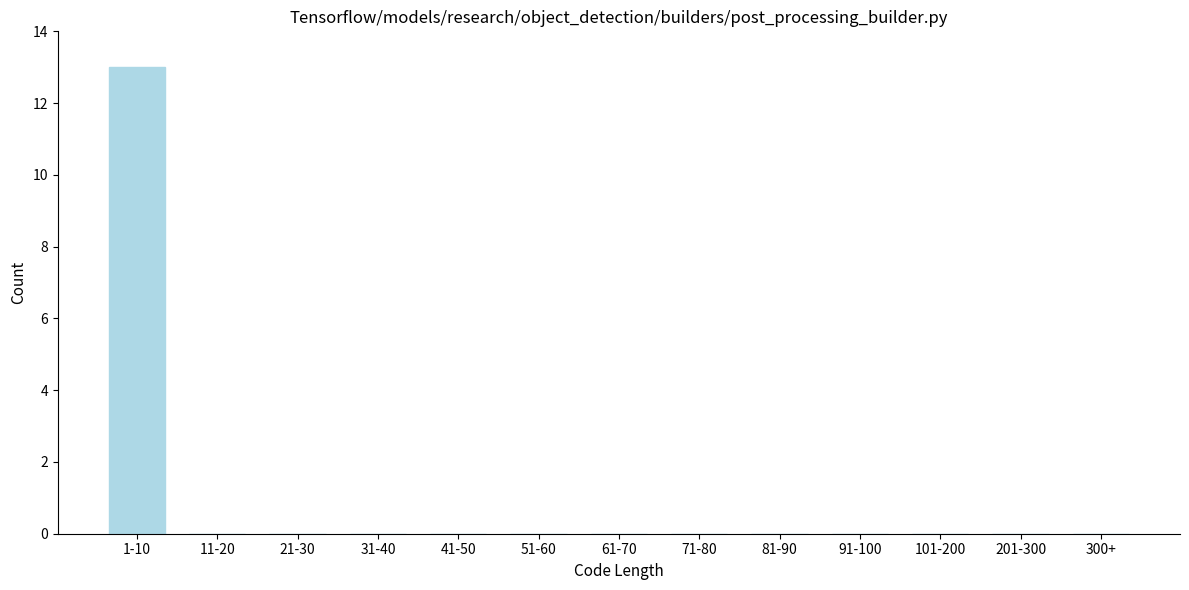

Reading right to left, extract all data points from this chart.

300+=0	201-300=0	101-200=0	91-100=0	81-90=0	71-80=0	61-70=0	51-60=0	41-50=0	31-40=0	21-30=0	11-20=0	1-10=13